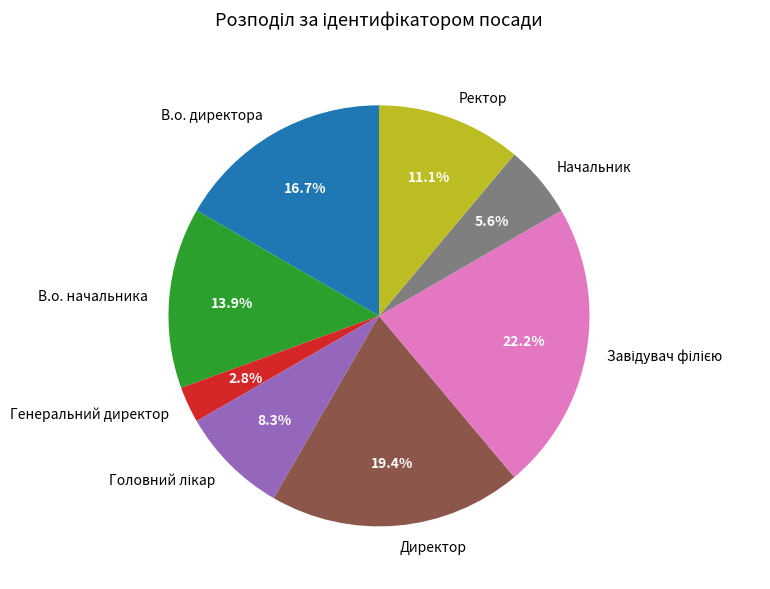

How many segments does this pie chart have?

8